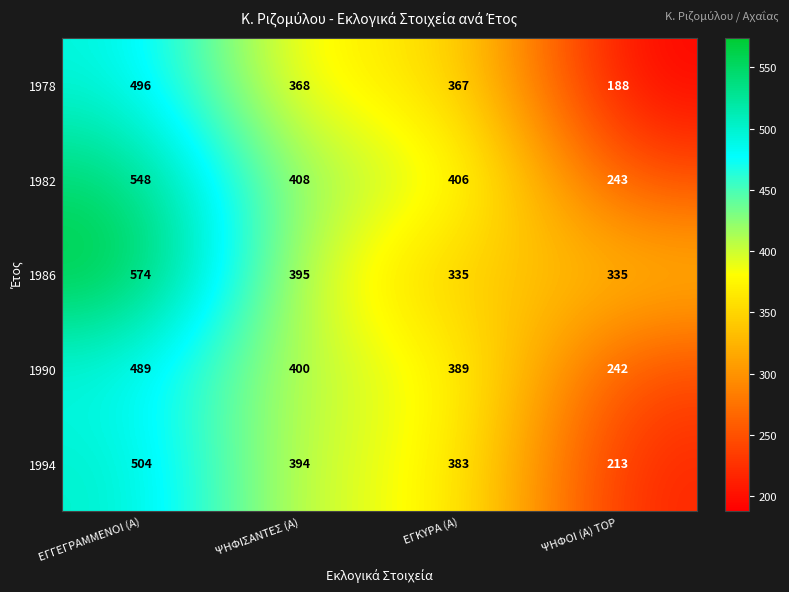

Count the 1986 values in the range 335 to 574.

4